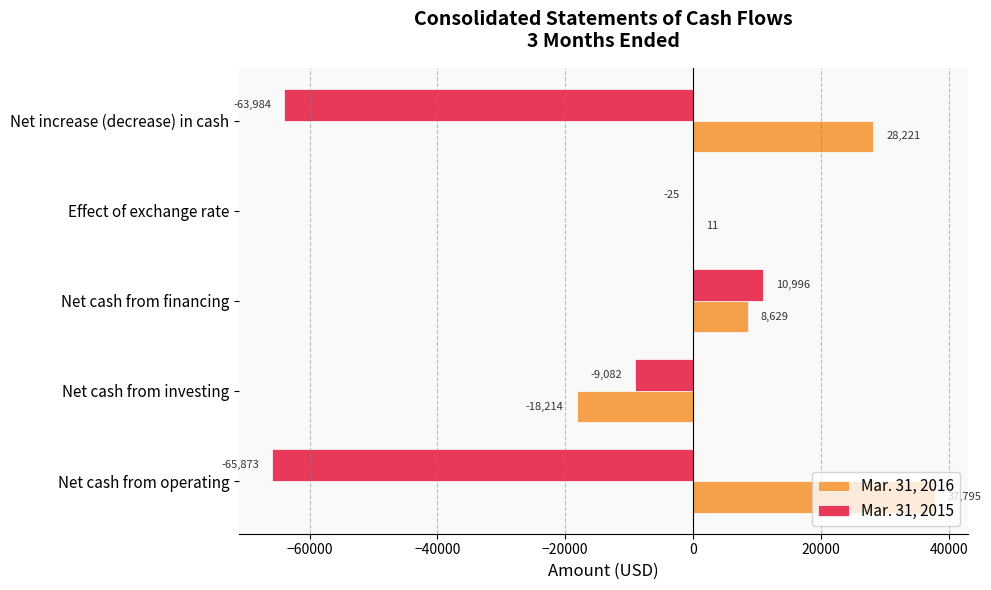

How many data points does each series have?

5